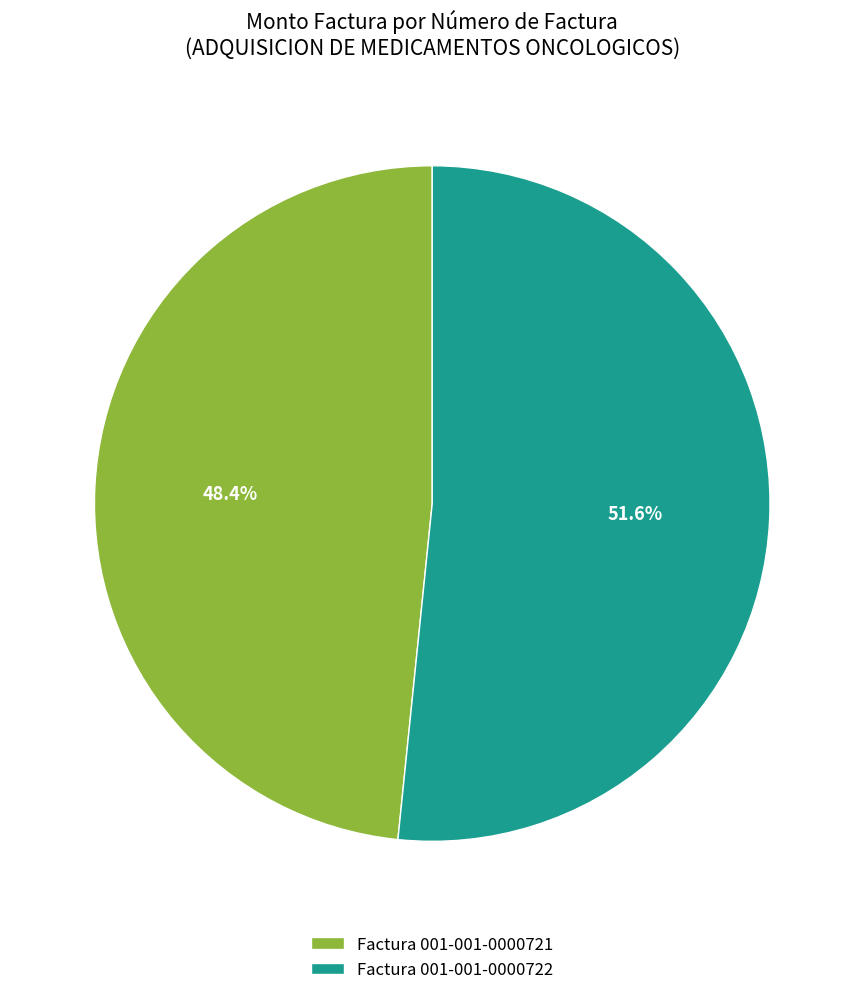

The Factura 001-001-0000722 slice represents 63% of the pie. True or false?

False